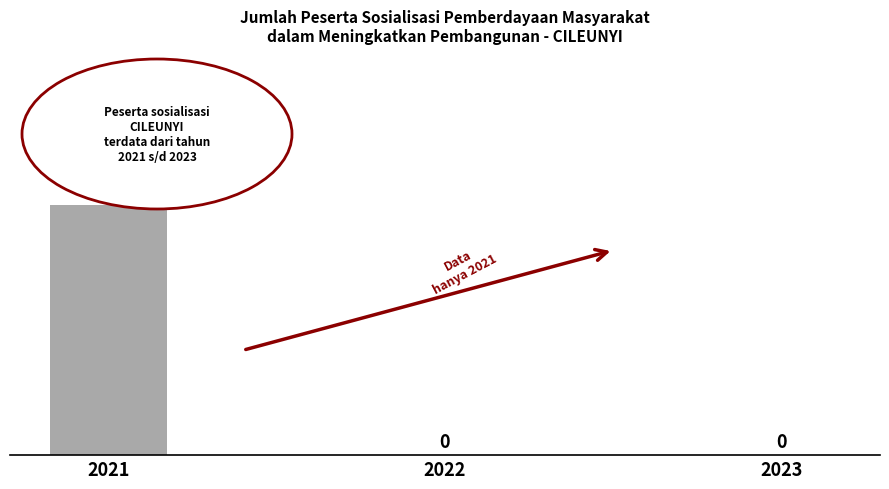

Are the bars horizontal?

No